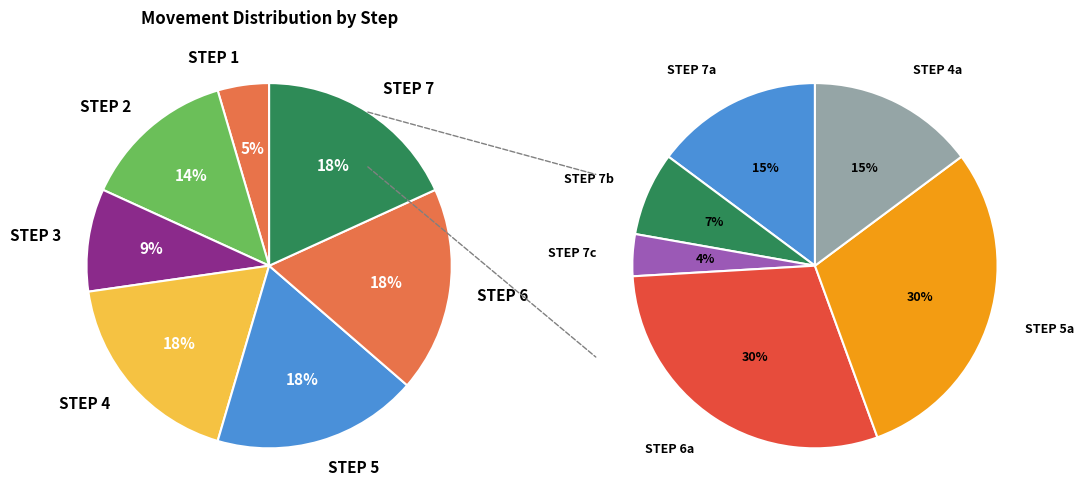

Does any single category account for the majority?

No